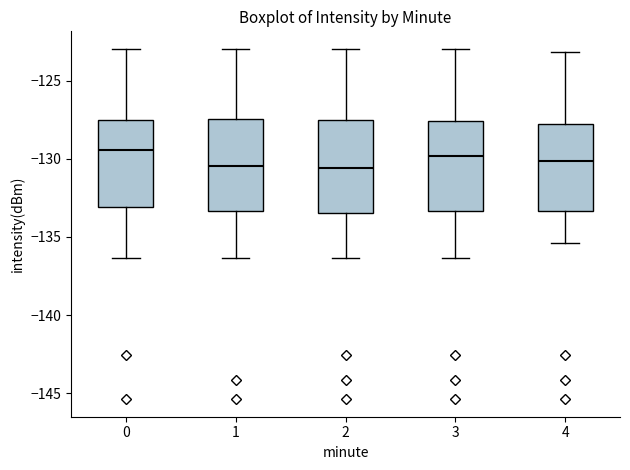

Reading left to right, transcribe this box plot: for each box, give where its median line is, the range the box spans, and where its two whiskers end, as read against the y-axis. The values are not printed on the chart, so give them approximately, as read against the axis.

0: median -129.5, box -133.0 to -127.5, whiskers -136.5 to -123.0
1: median -130.5, box -133.5 to -127.5, whiskers -136.5 to -123.0
2: median -130.5, box -133.5 to -127.5, whiskers -136.5 to -123.0
3: median -130.0, box -133.5 to -127.5, whiskers -136.5 to -123.0
4: median -130.0, box -133.5 to -128.0, whiskers -135.5 to -123.0